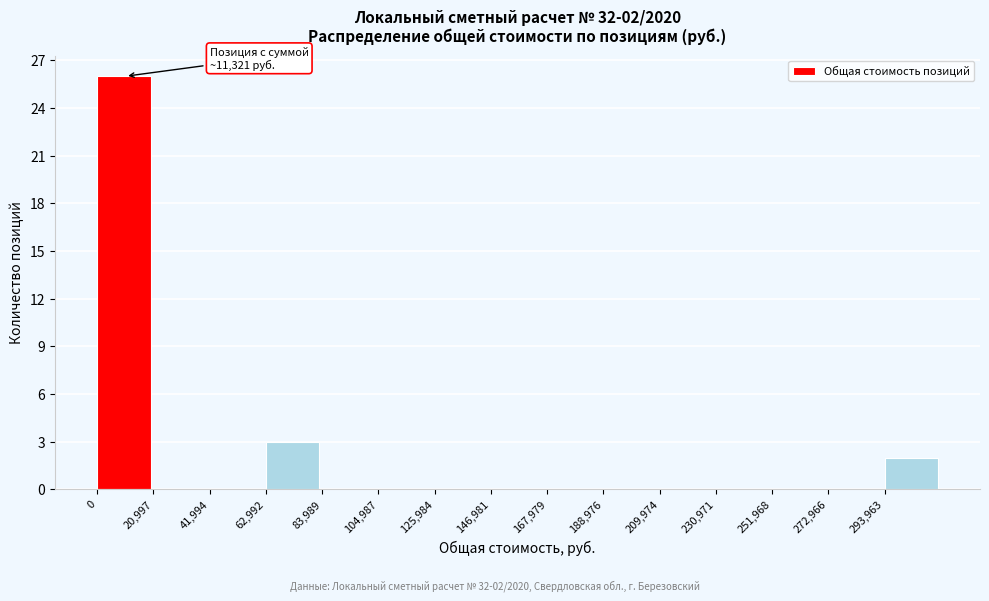

Which range on the x-axis has the tallest bar?

0 to 20000